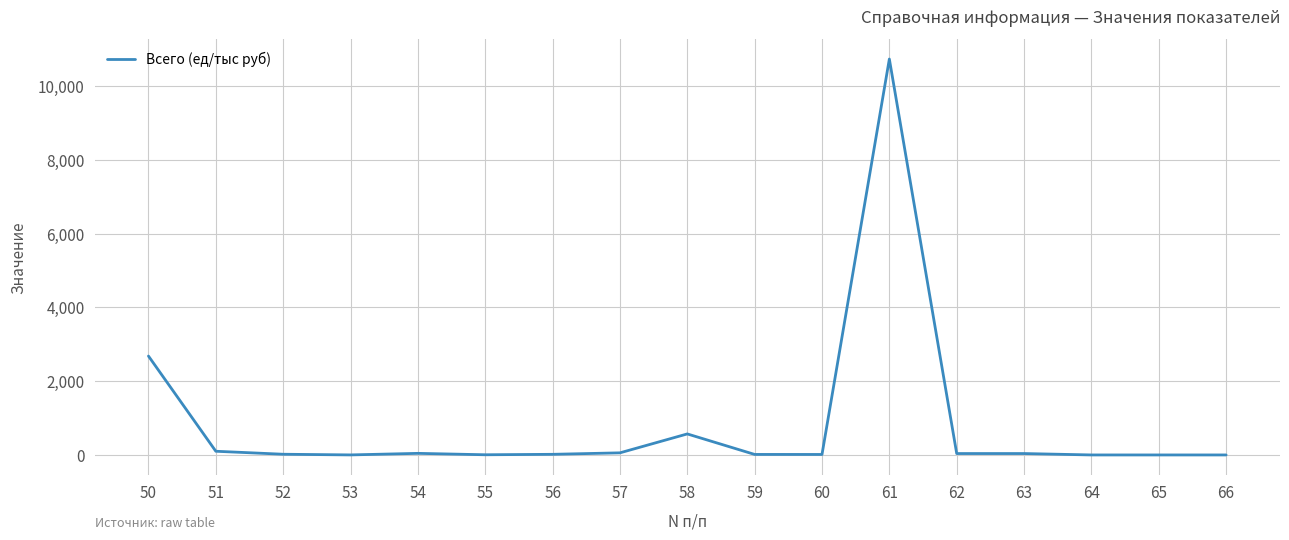

What is the greatest value displayed?

10738